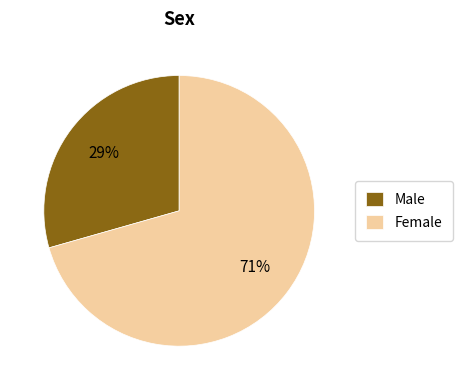

True or false: Male accounts for 29% of the total.

True